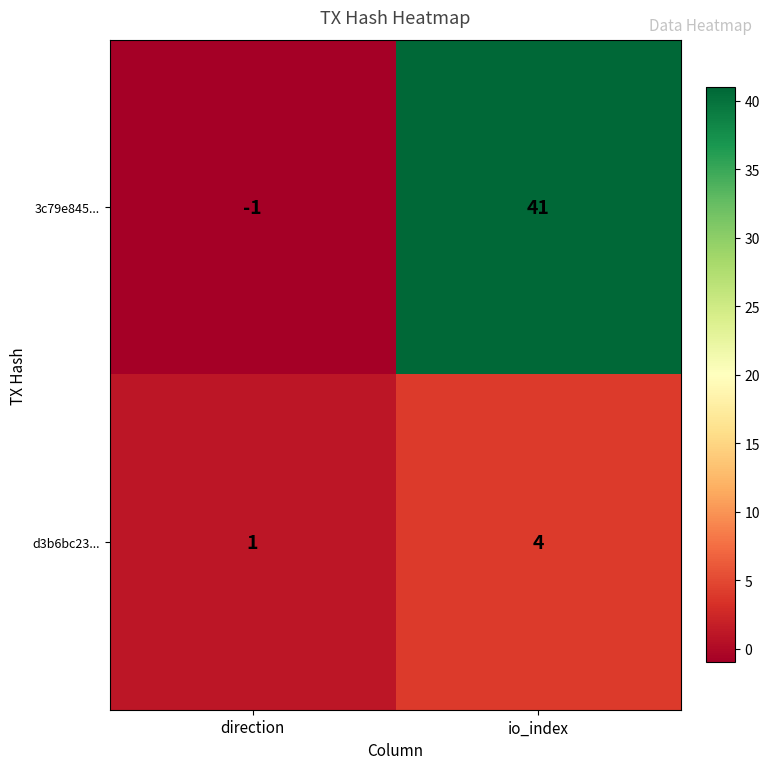

Which series has the widest spread of values?

3c79e845...